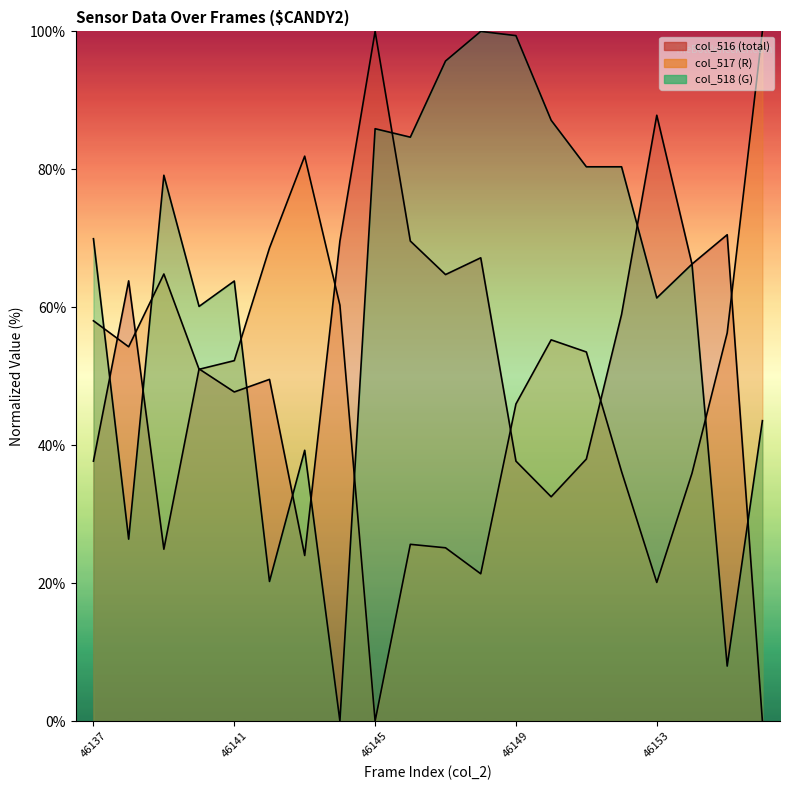

True or false: col_518 line has a value of 104.5 at 17.

False